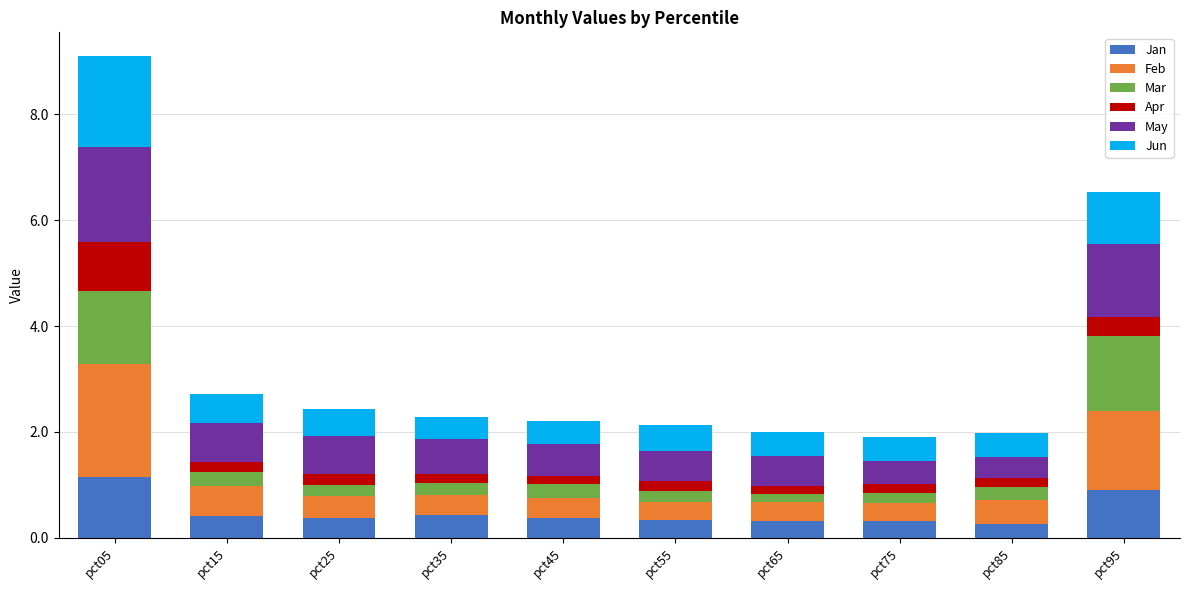

True or false: Jan has a value of 0.3 at pct95.

False